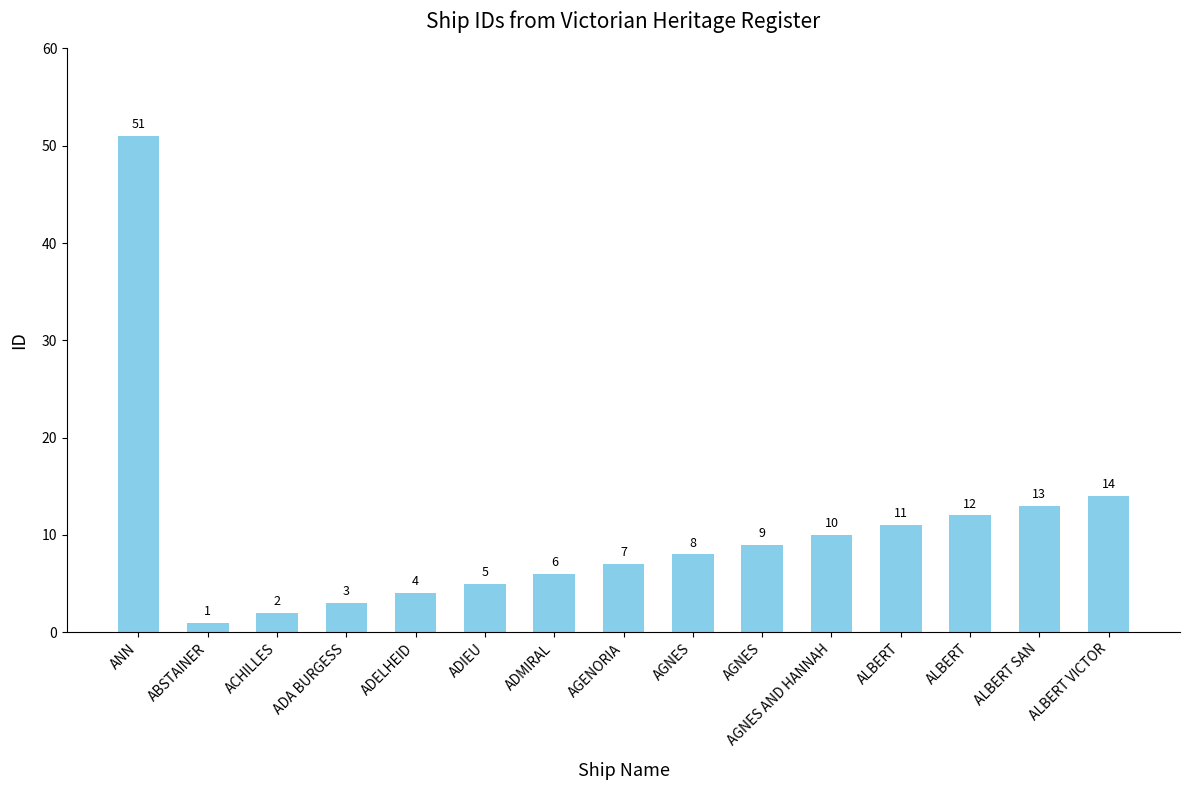

List the labels in order of value, smallest first.

ABSTAINER, ACHILLES, ADA BURGESS, ADELHEID, ADIEU, ADMIRAL, AGENORIA, AGNES, AGNES, AGNES AND HANNAH, ALBERT, ALBERT, ALBERT SAN, ALBERT VICTOR, ANN